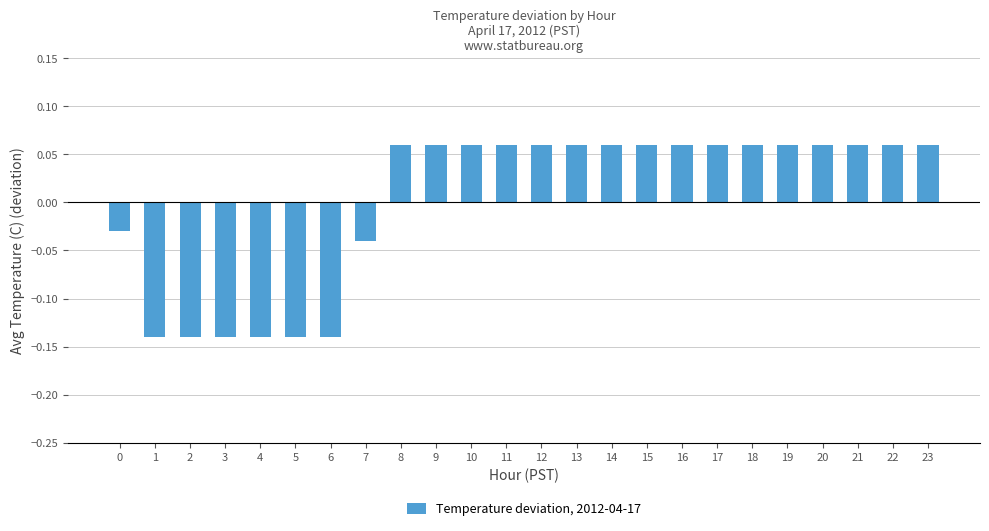

Where does the data first go above 0?

8